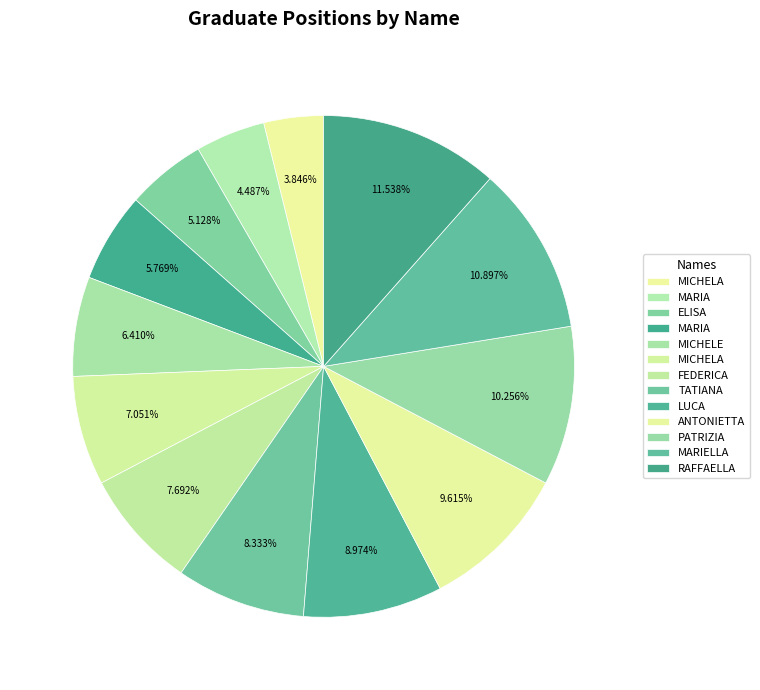

To the nearest percent, what is the difference between the largest and smallest slice percentages?

8%